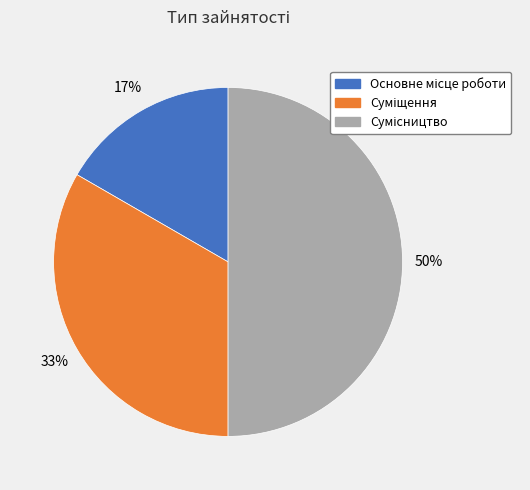

To the nearest percent, what is the average slice percentage?

33%